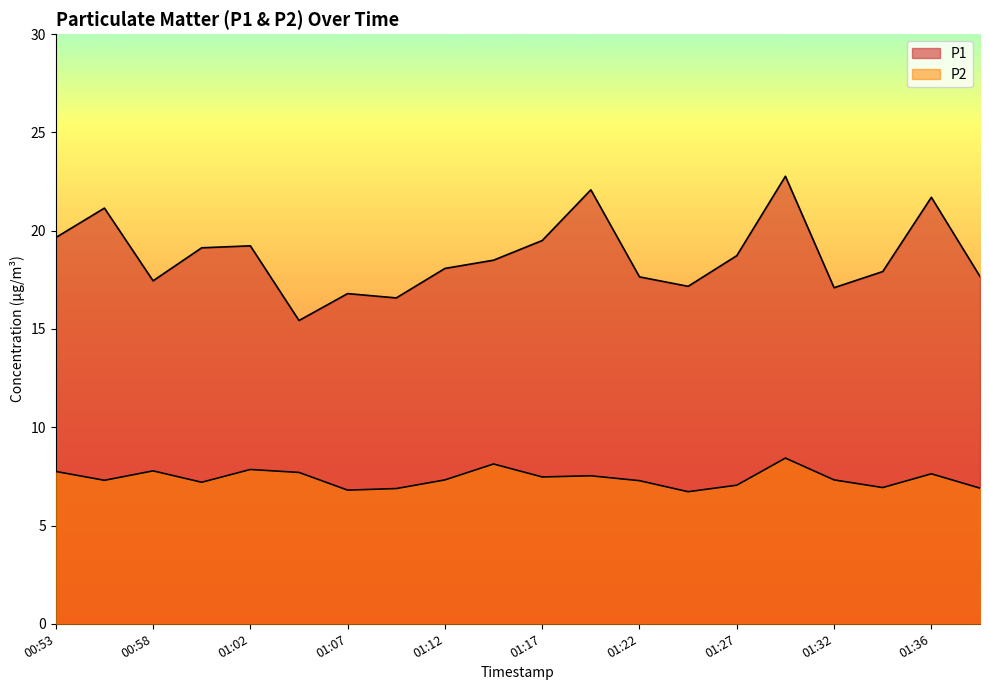

What is the greatest value displayed?

22.8